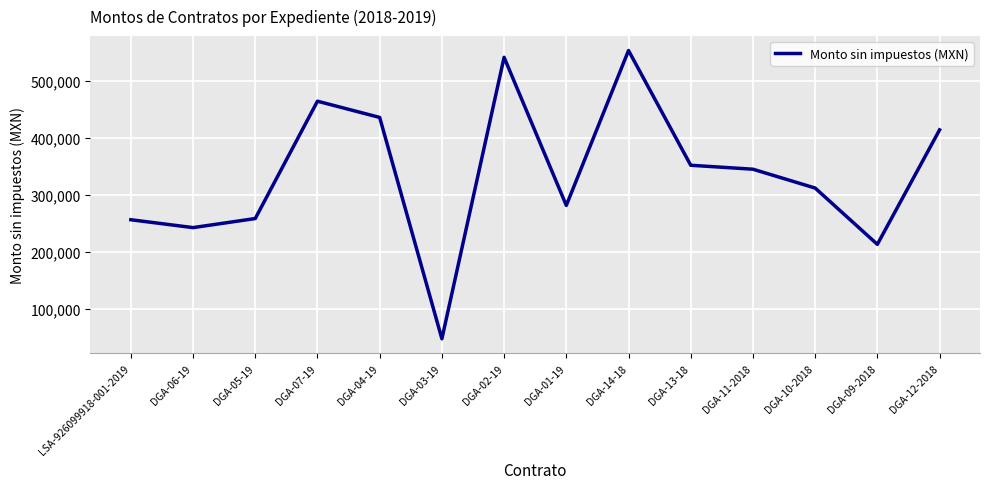

True or false: the data has more than 0 interior local peaks.

True